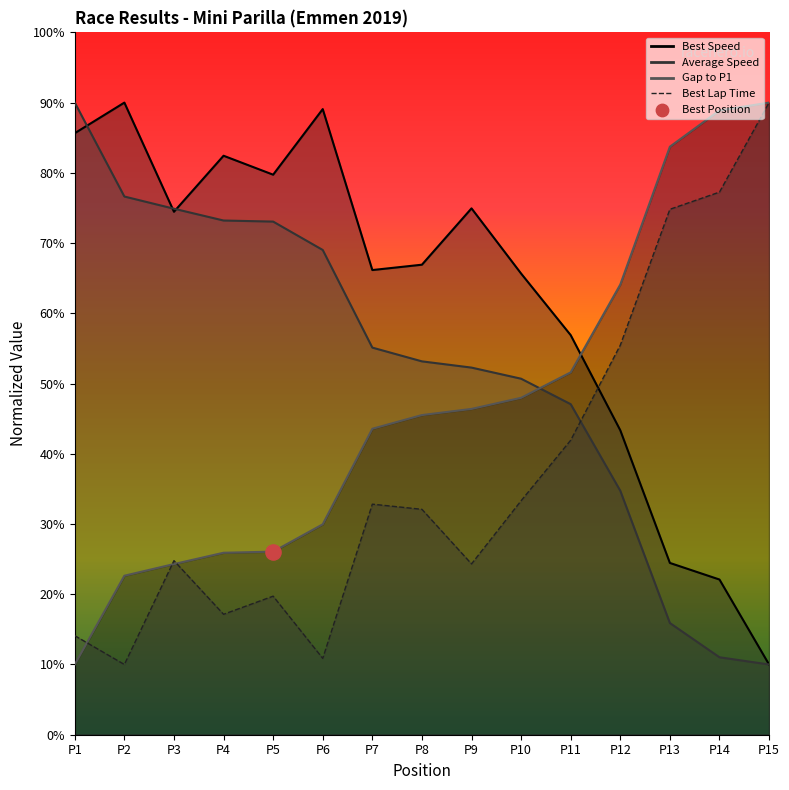

At which category is the sum across all series the highest?

P15